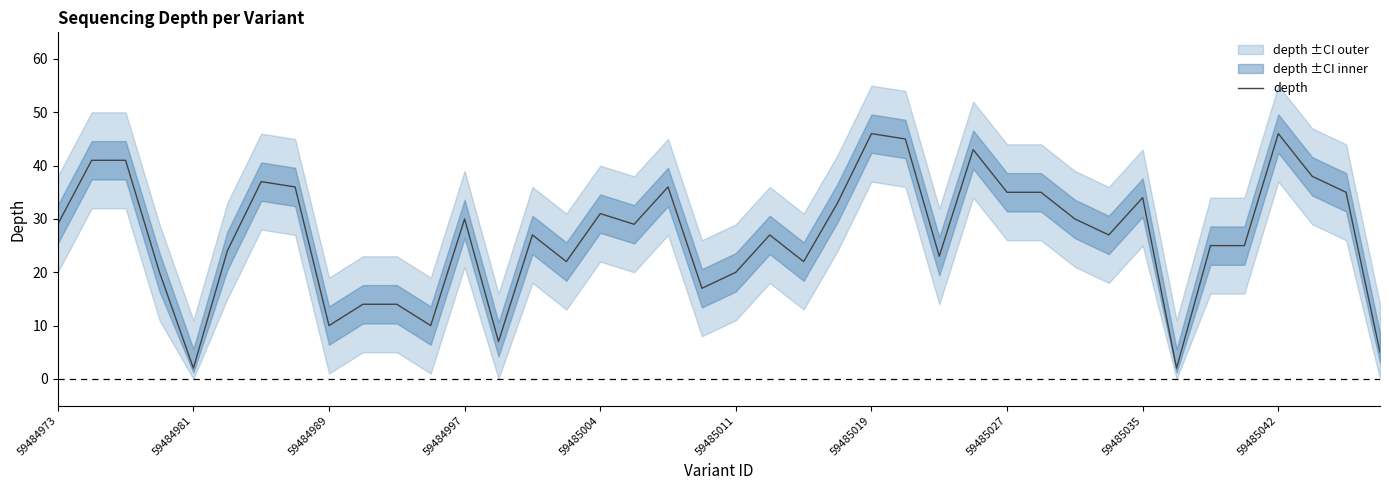

The depth series shows 6 at 59484989. True or false?

False